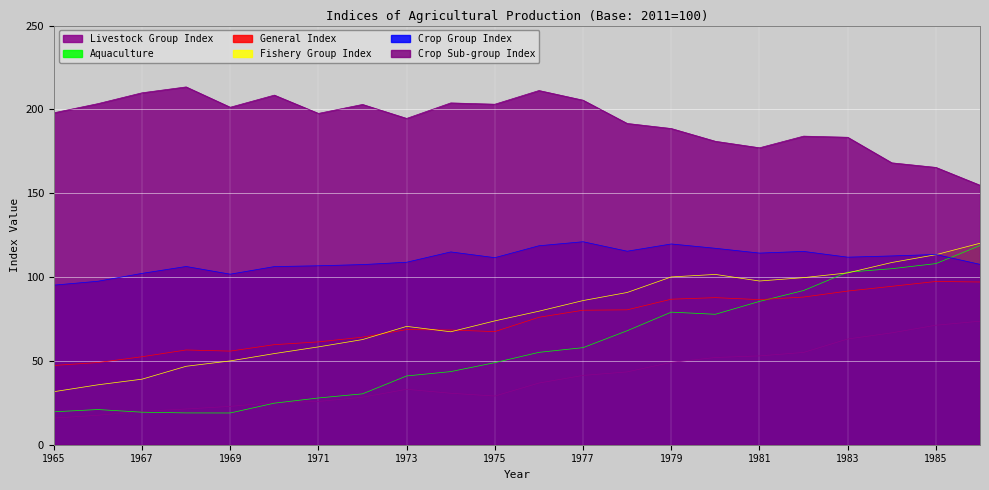

In Crop Sub-group Index, how many points are lower than both neighbors (excluding endpoints)?

5